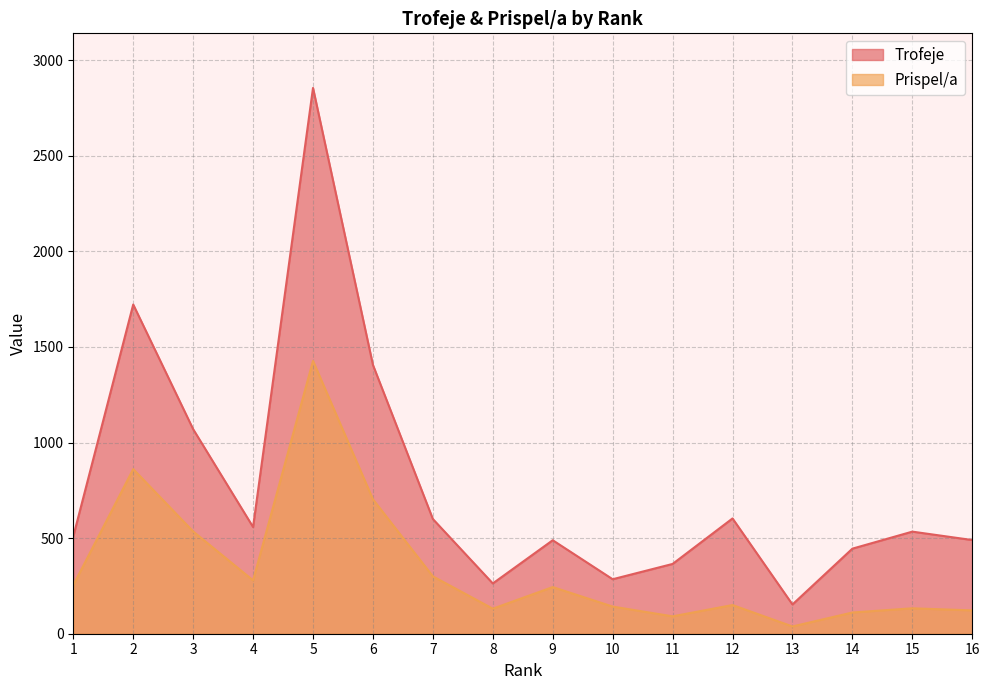

List the series in order of their overall mean, lowest first.

Prispel/a, Trofeje